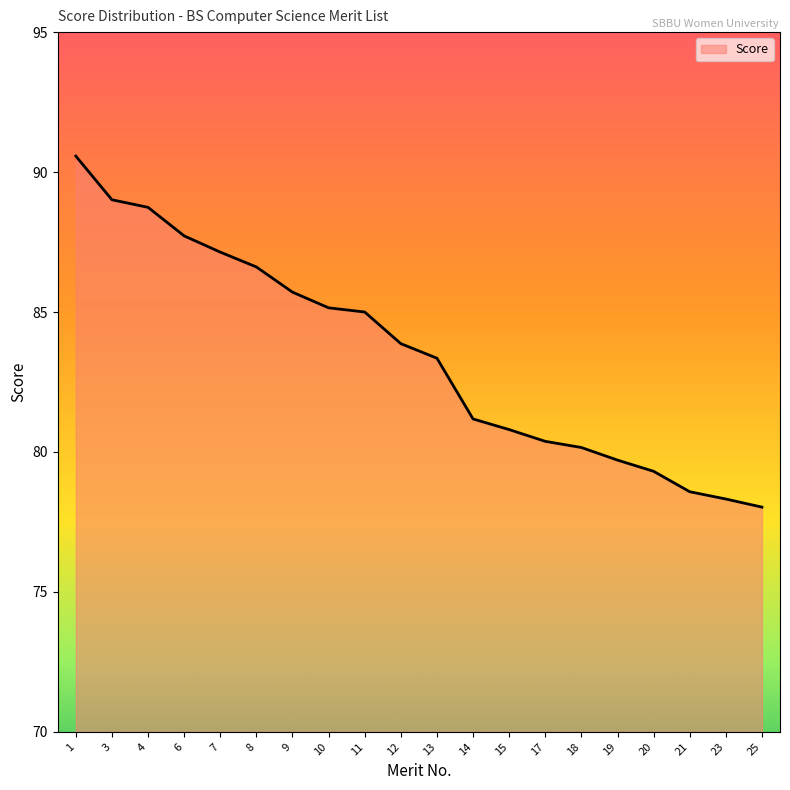

What is the minimum value shown in the chart?

78.0